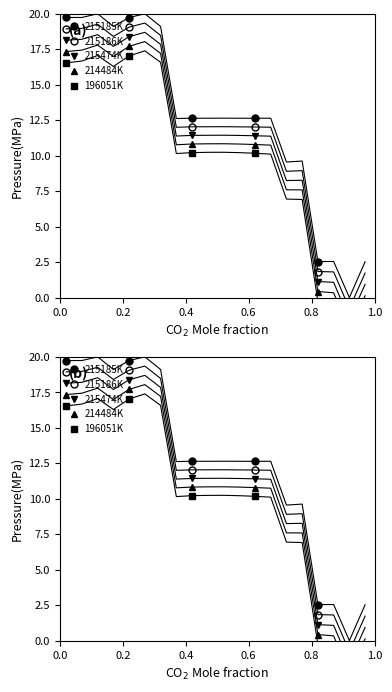

Which has a higher value, 0.4 or 0.6?

0.4